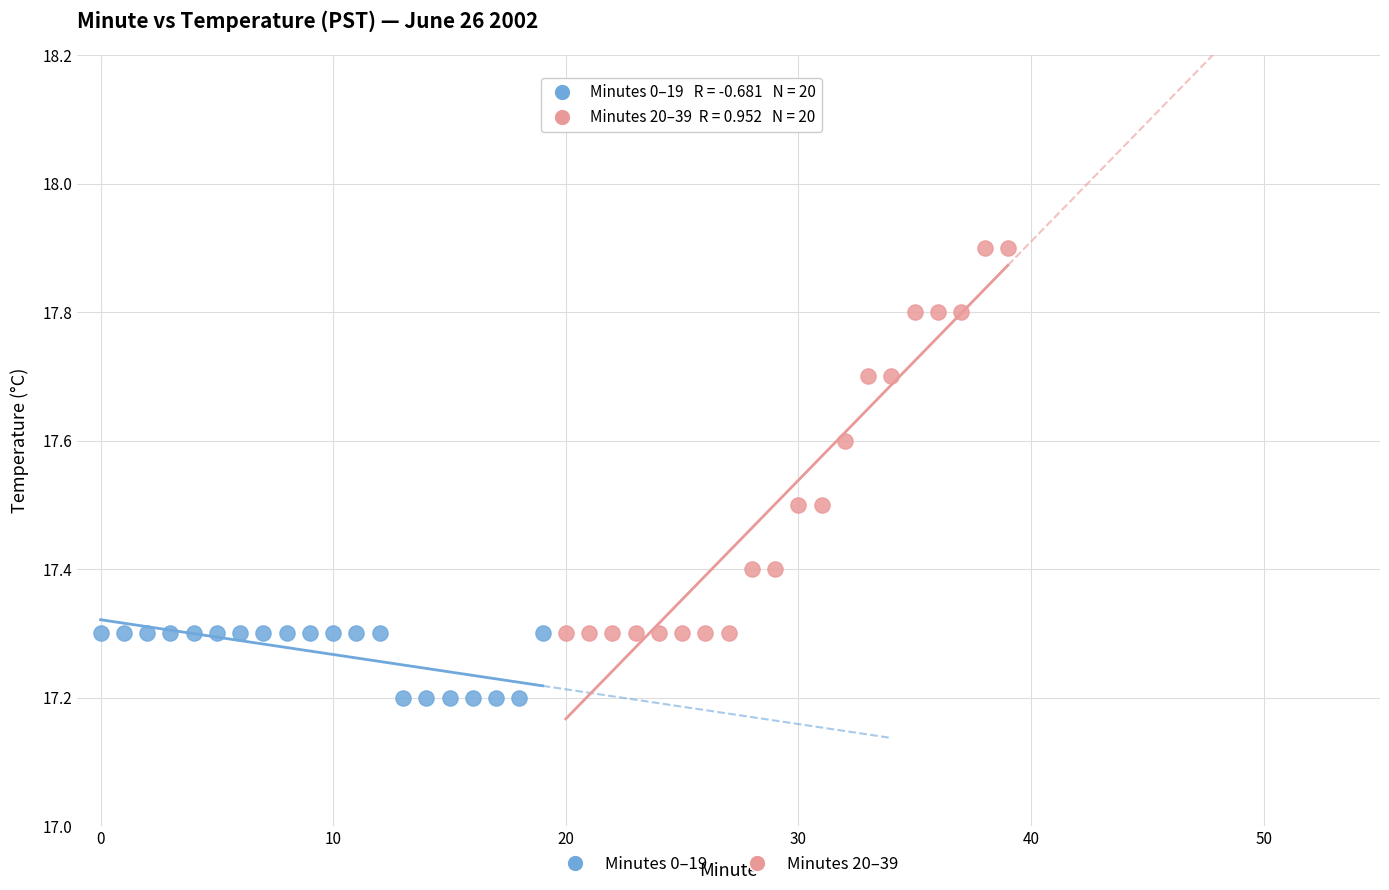

Which series has the widest spread of Y values?

Minutes 20–39